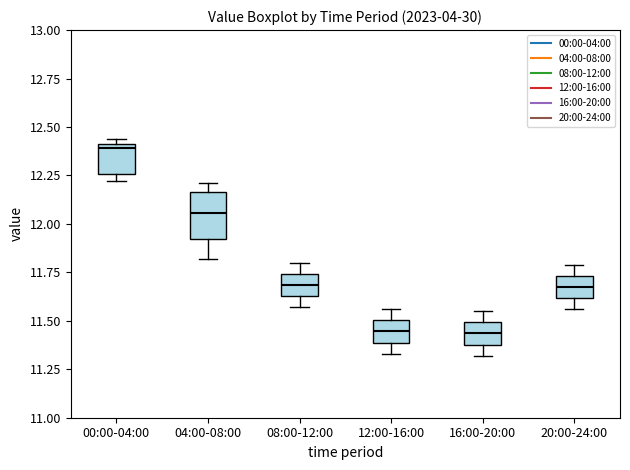

Comparing the boxes themselves (not the whiskers), which one is the tallest?

04:00-08:00